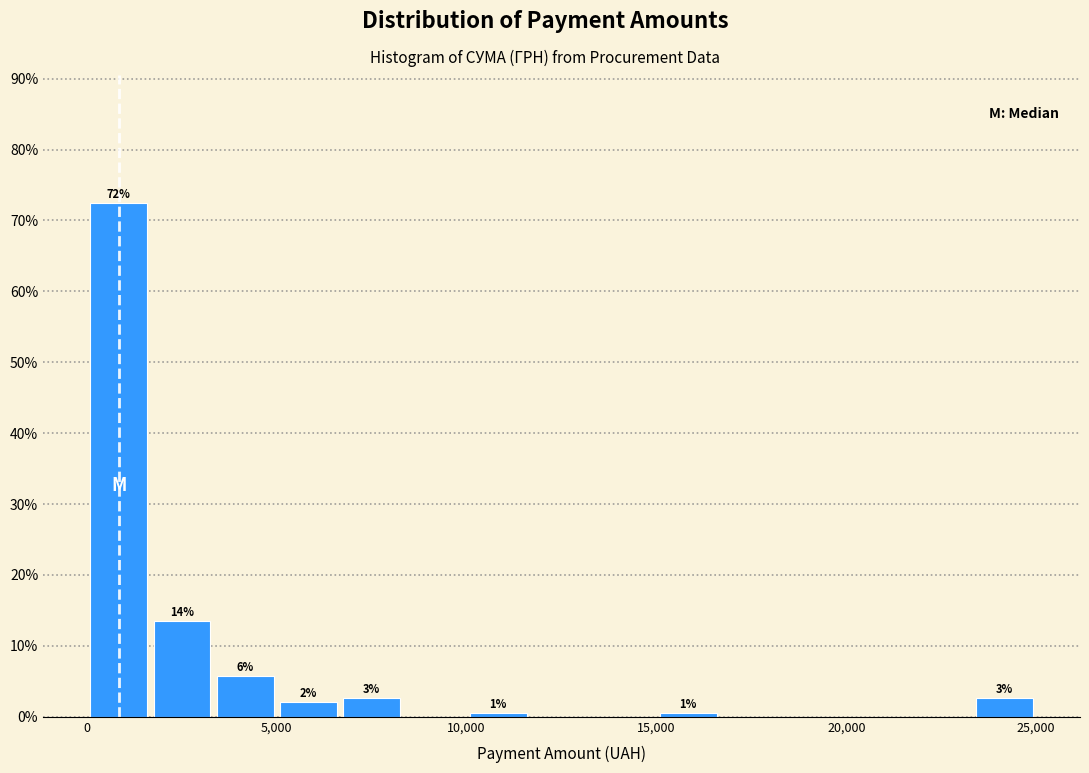

Around what value on the x-axis is the tallest bar? Give the approximate position of its centre, as read against the axis.

1000